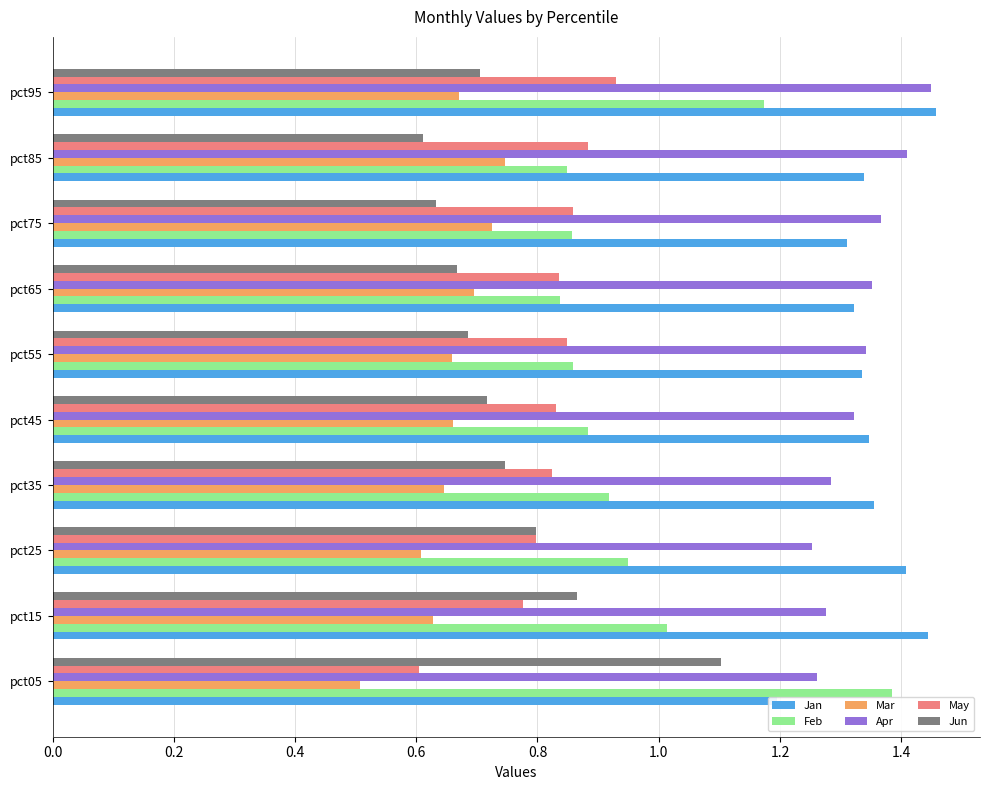

Which series has the largest range (max minus min)?

Feb